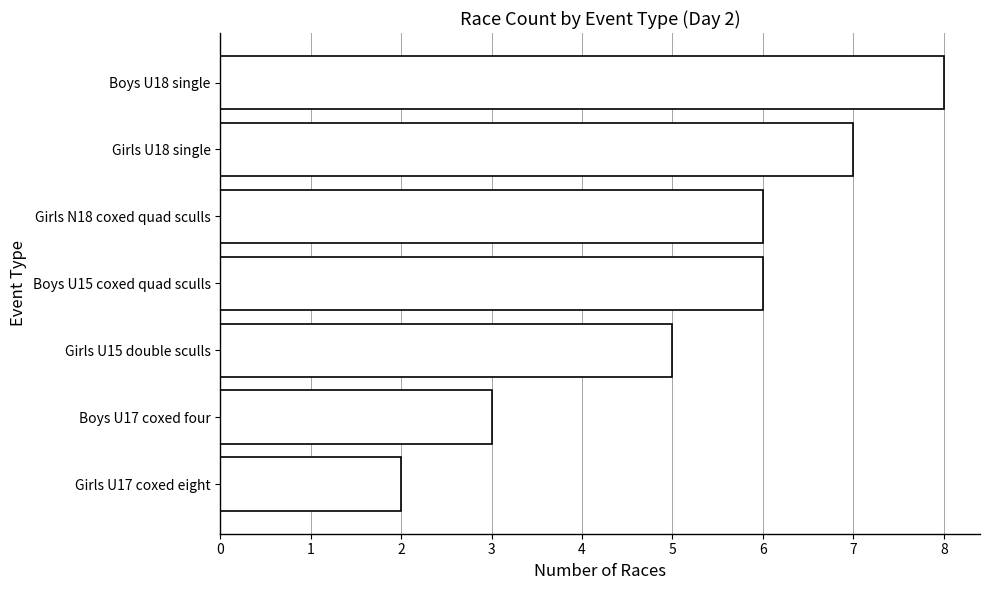

What is the sum of the values at Girls N18 coxed quad sculls and Girls U18 single?

13